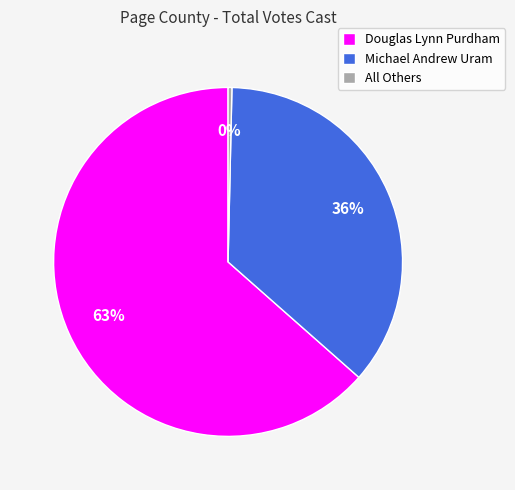

Combined, do Douglas Lynn Purdham and All Others account for over 50%?

Yes